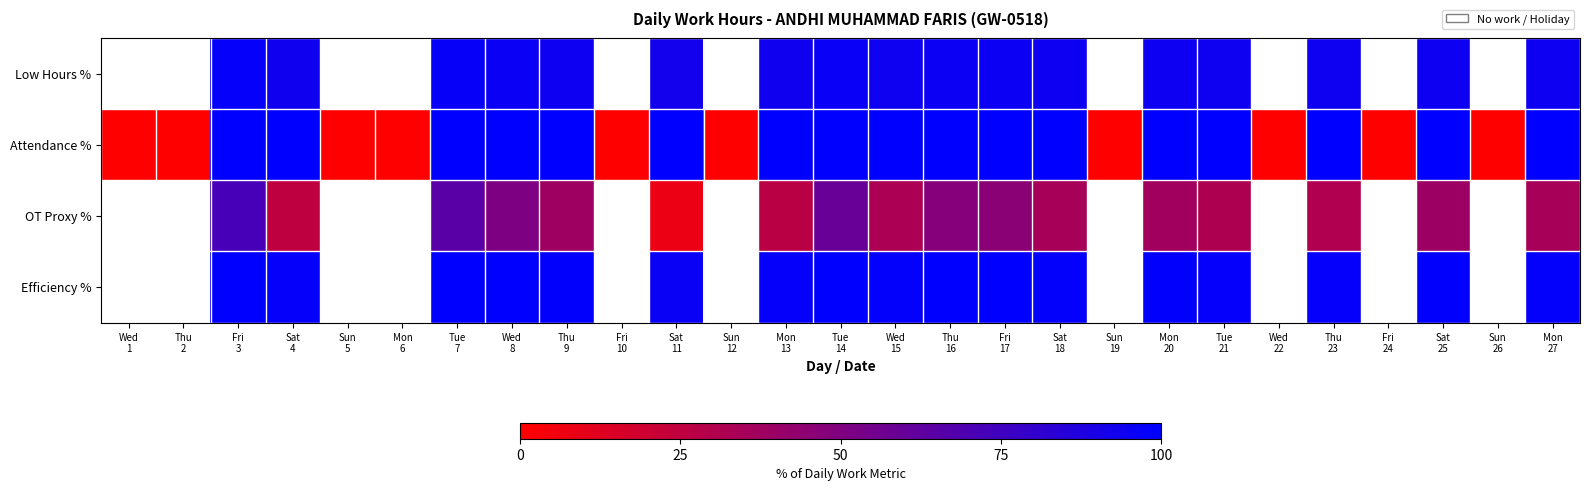

Which series has the largest total across all categories?

Attendance %